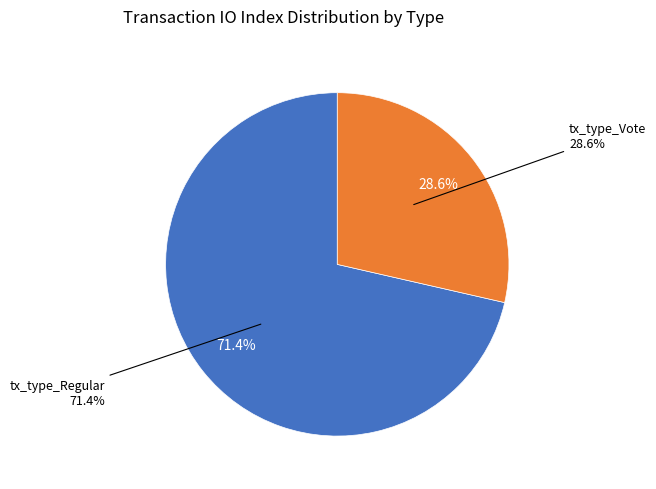

To the nearest percent, what is the combined percentage of tx_type_Vote and tx_type_Regular?

100%